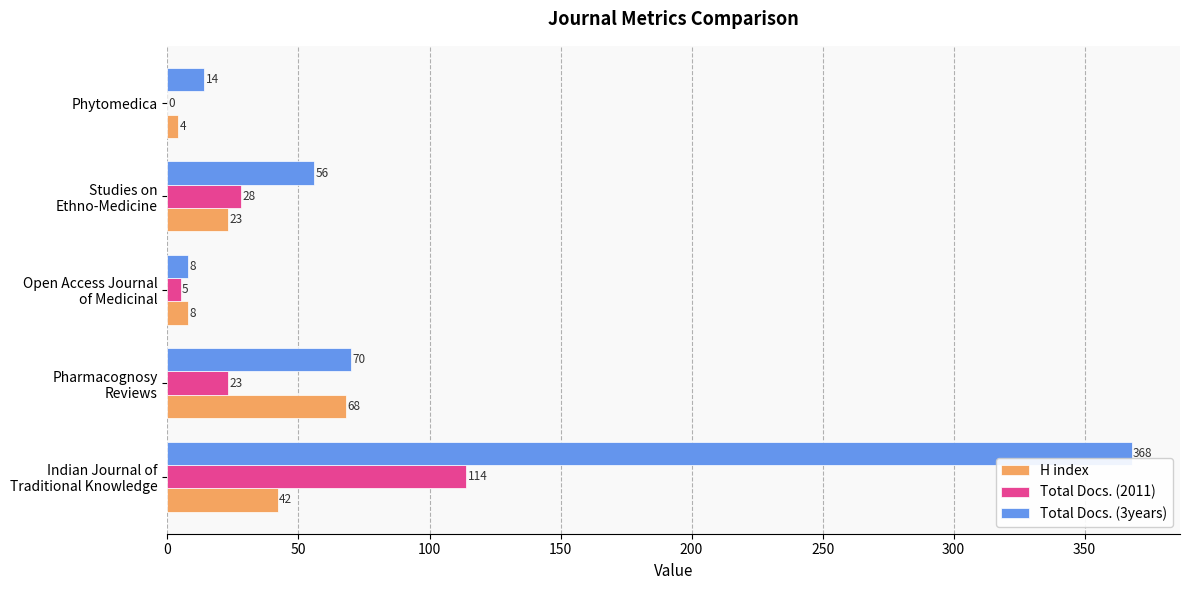

What is the highest value of the H index series?

68